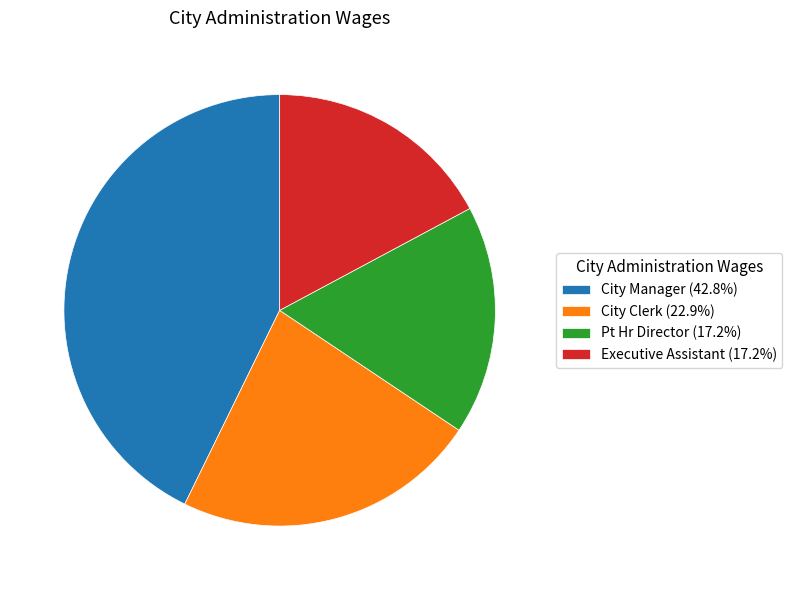

Is the sum of City Manager (42.8%) and Executive Assistant (17.2%) greater than half?

Yes